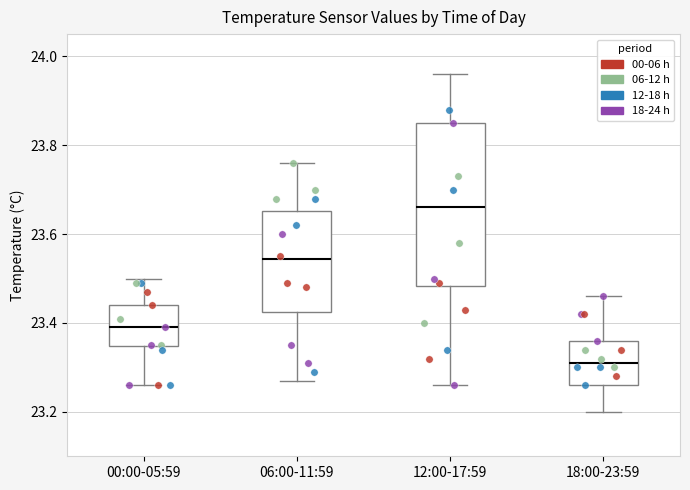

Where does the upper whisker of the box for 00:00-05:59 end on the y-axis? The values are not printed on the chart, so give them approximately, as read against the axis.

23.50